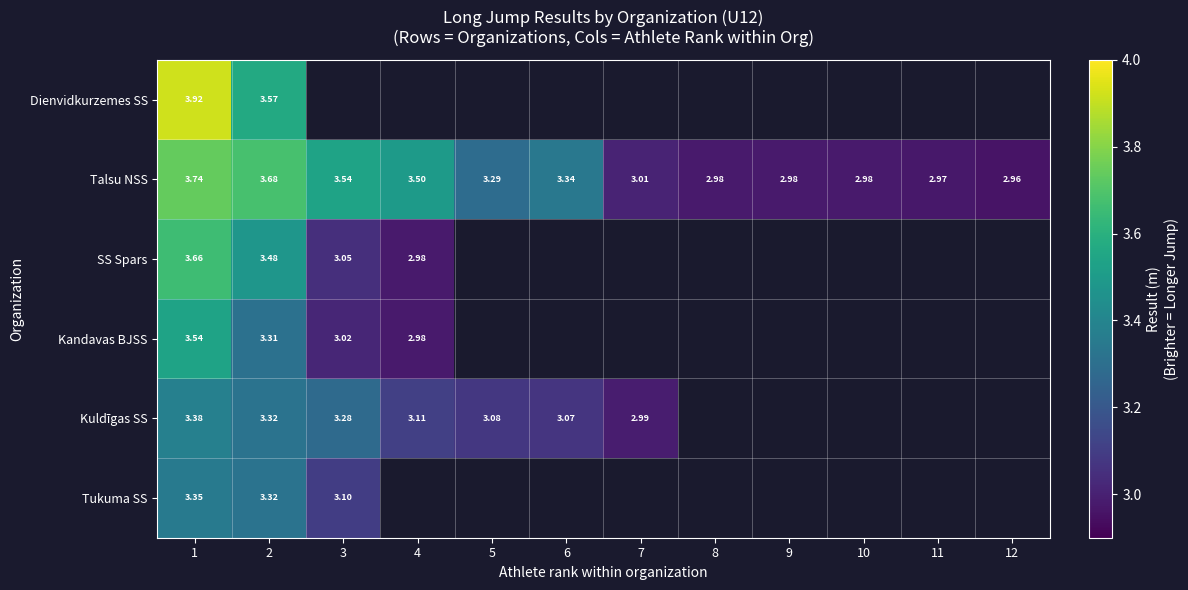

Which series changed the most between 11 and 12?

Talsu NSS